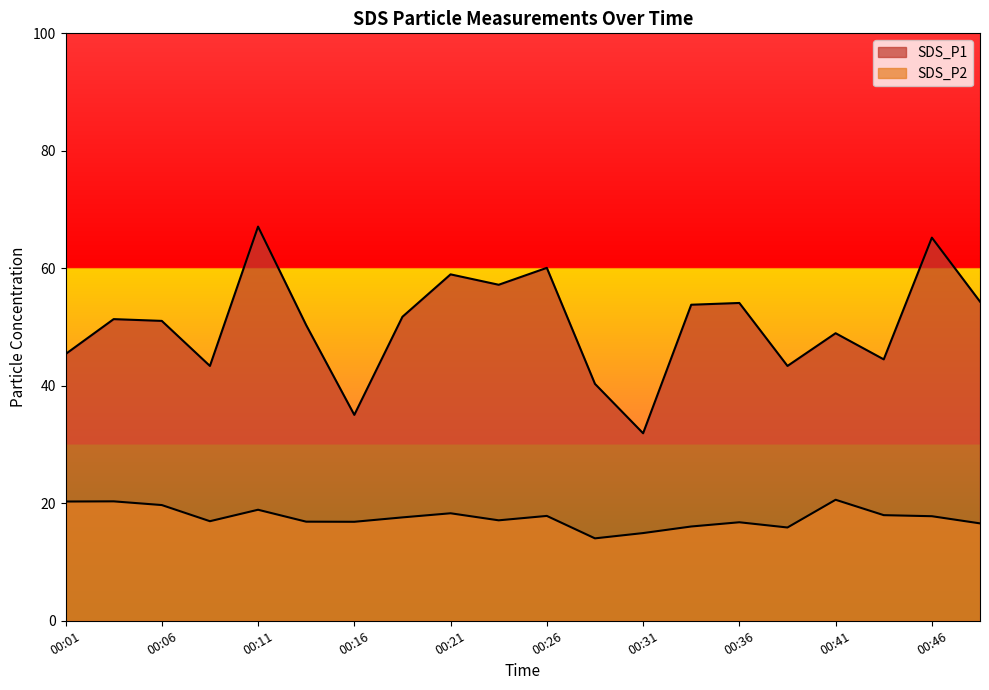

What is the difference between the second highest and second lowest values in the SDS_P2 series?

5.4